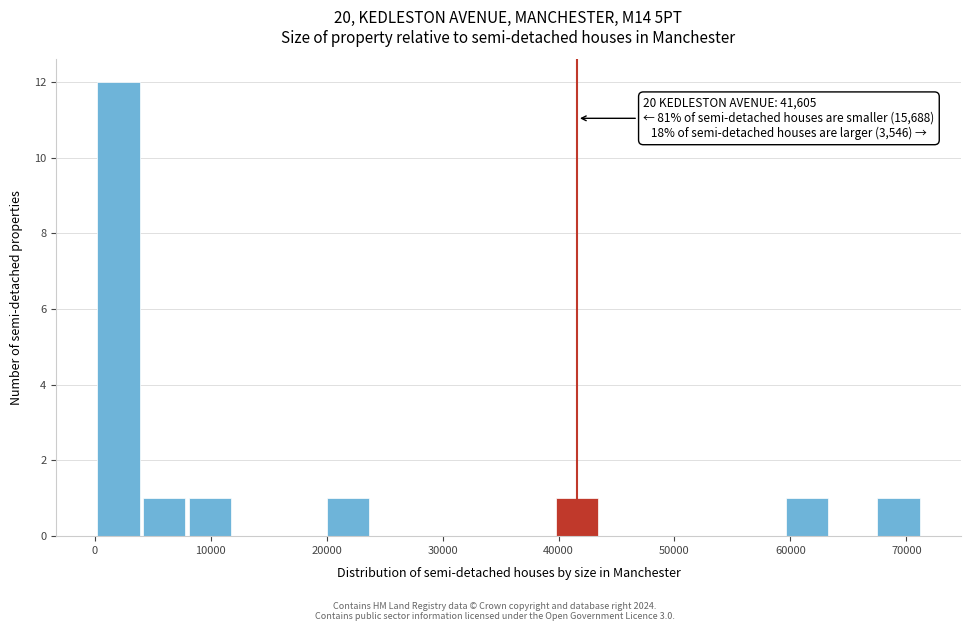

Around what value on the x-axis is the tallest bar? Give the approximate position of its centre, as read against the axis.

2000